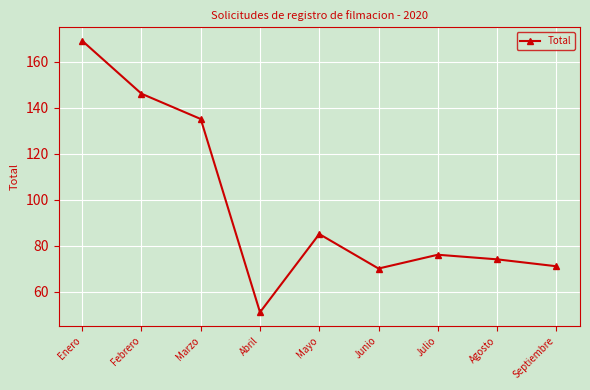

What is the difference between the maximum and minimum values?

118